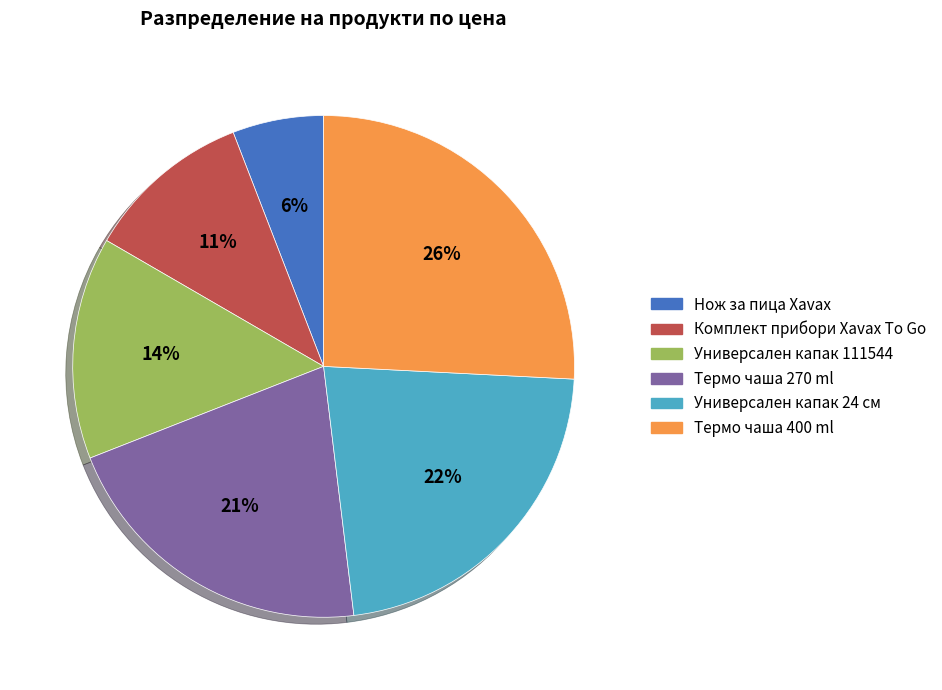

Do Комплект прибори Xavax To Go and Универсален капак 24 см together represent more than half of the pie?

No